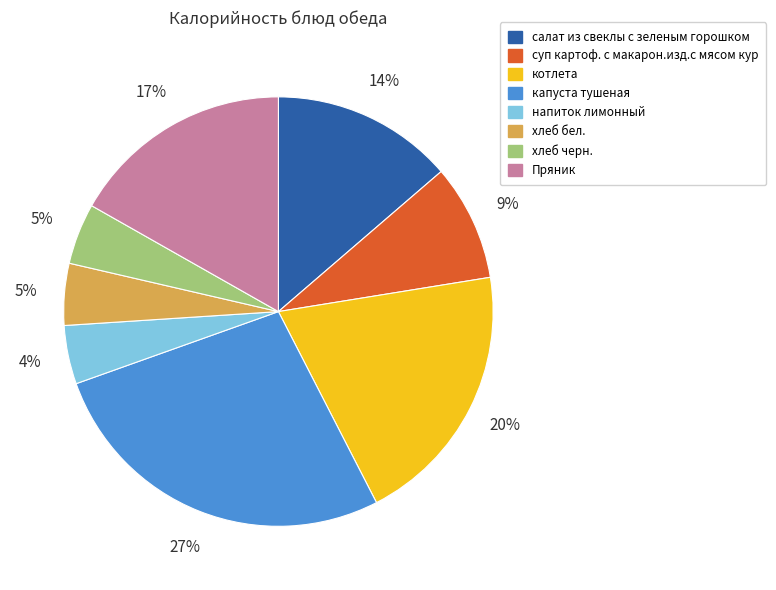

True or false: Пряник accounts for 11% of the total.

False